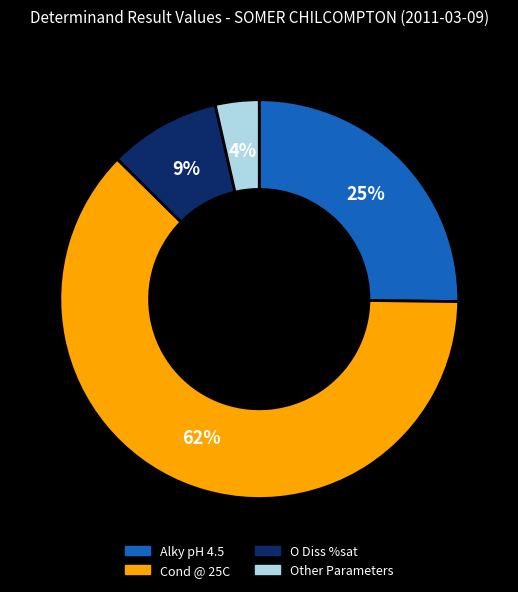

To the nearest percent, what is the average slice percentage?

25%